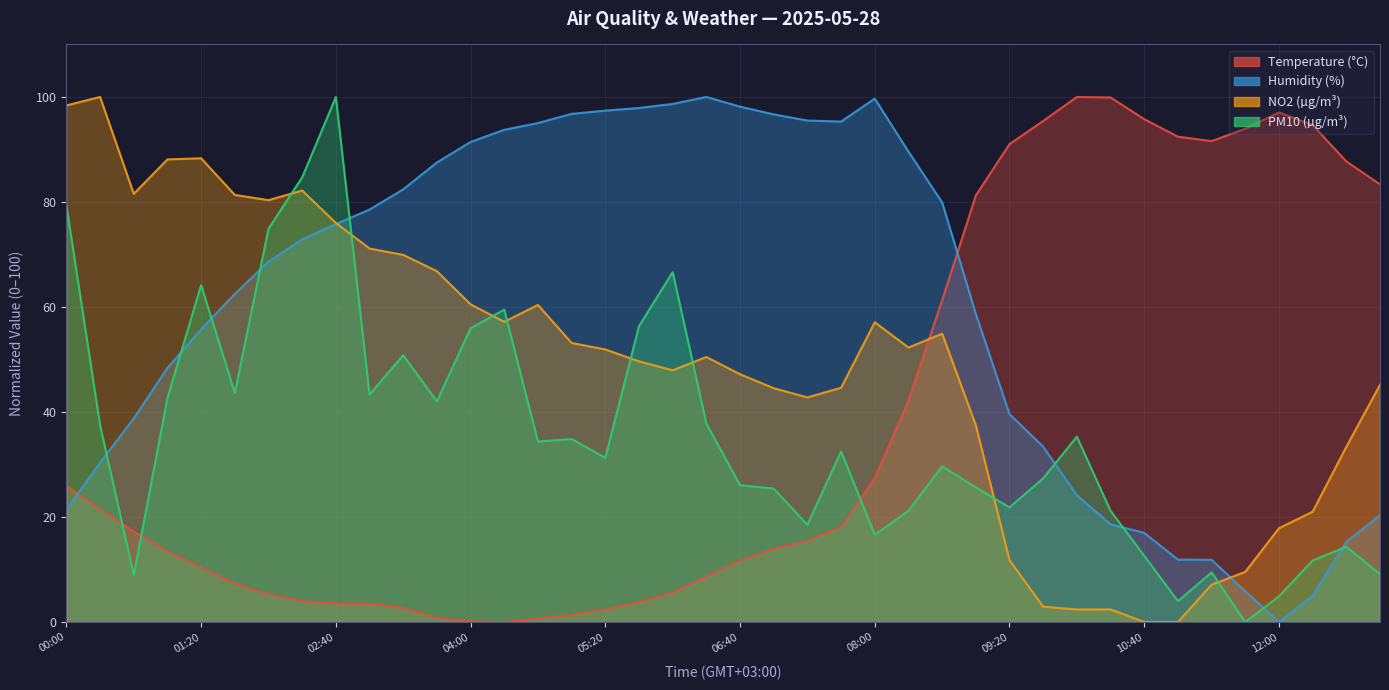

The value of PM10 (µg/m³) at 00:40 is 8.9. True or false?

True